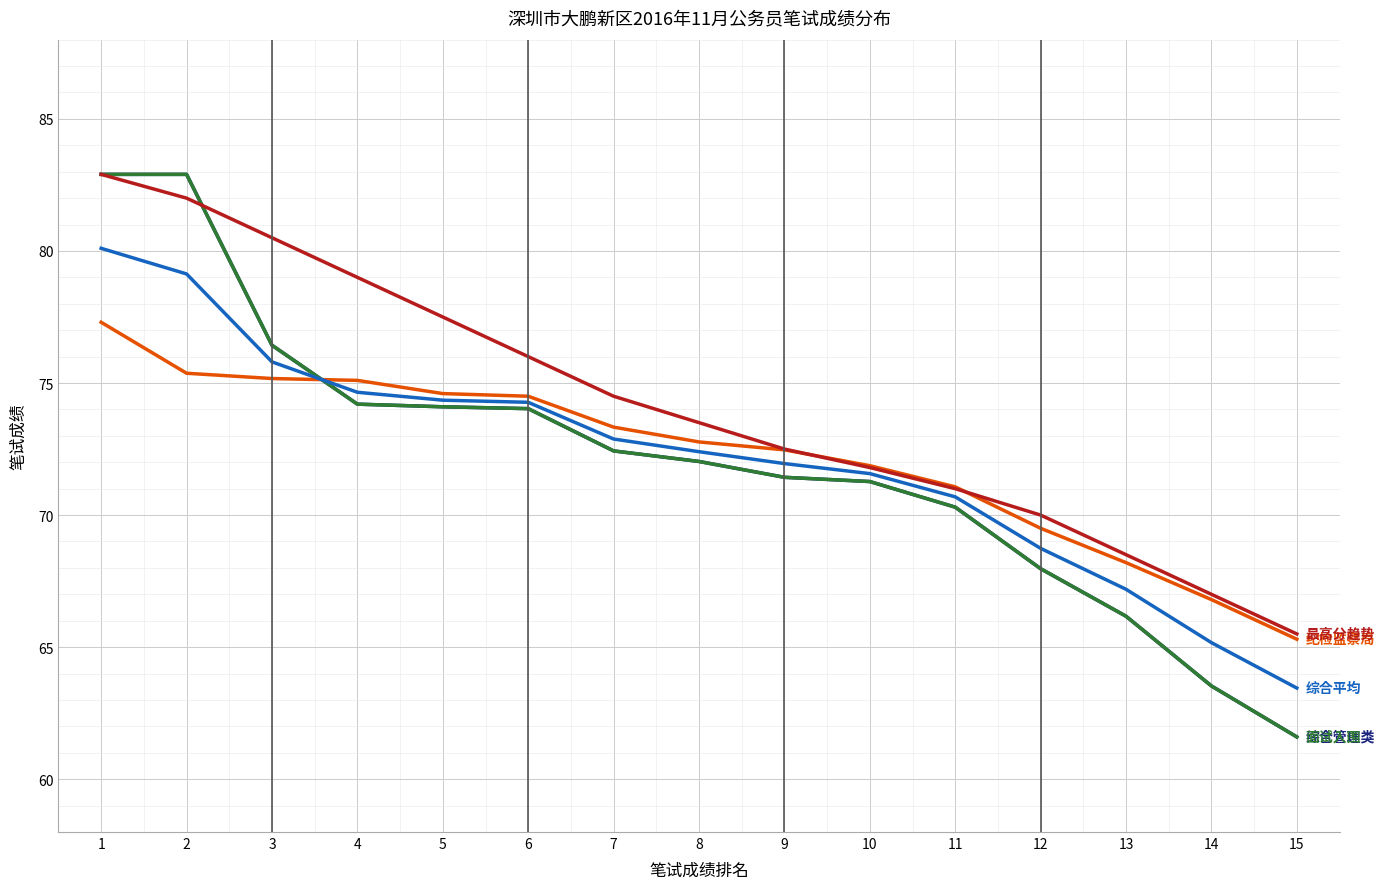

Does the chart display data point markers on the line(s)?

No